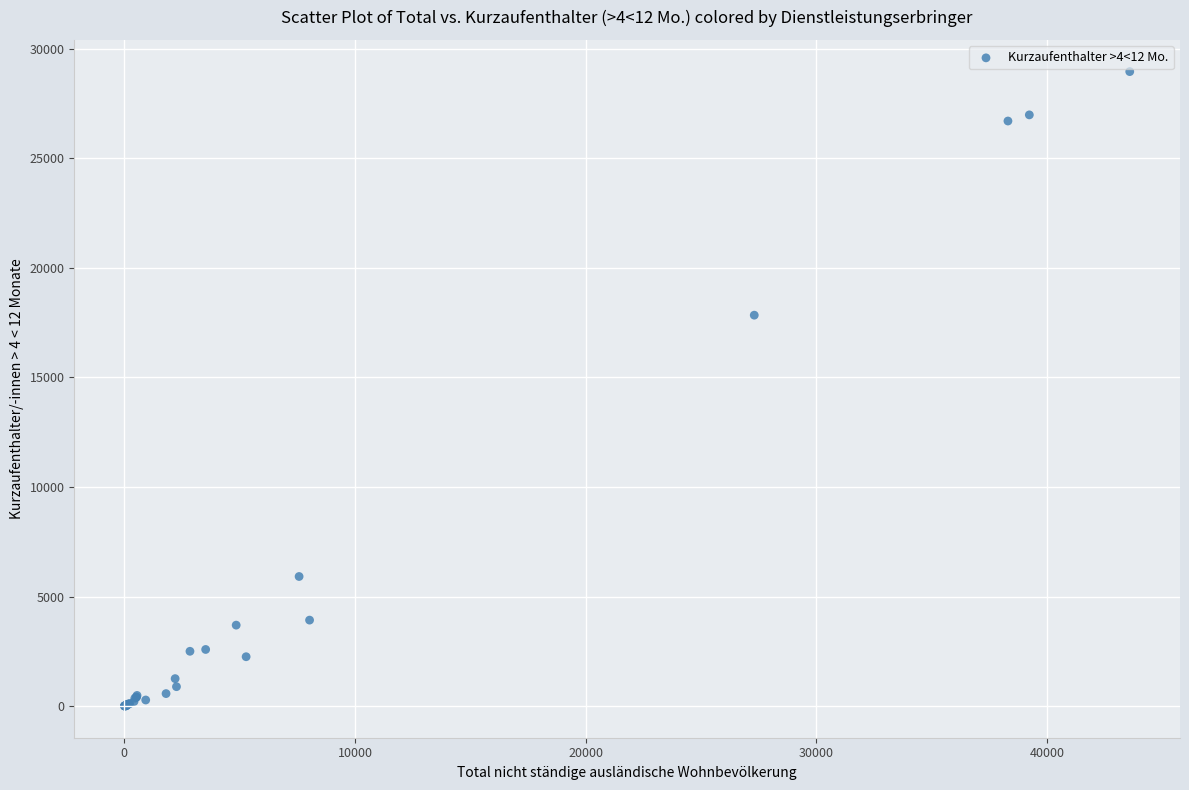

What Y value in the scatter plot is closest to 14476?

17835